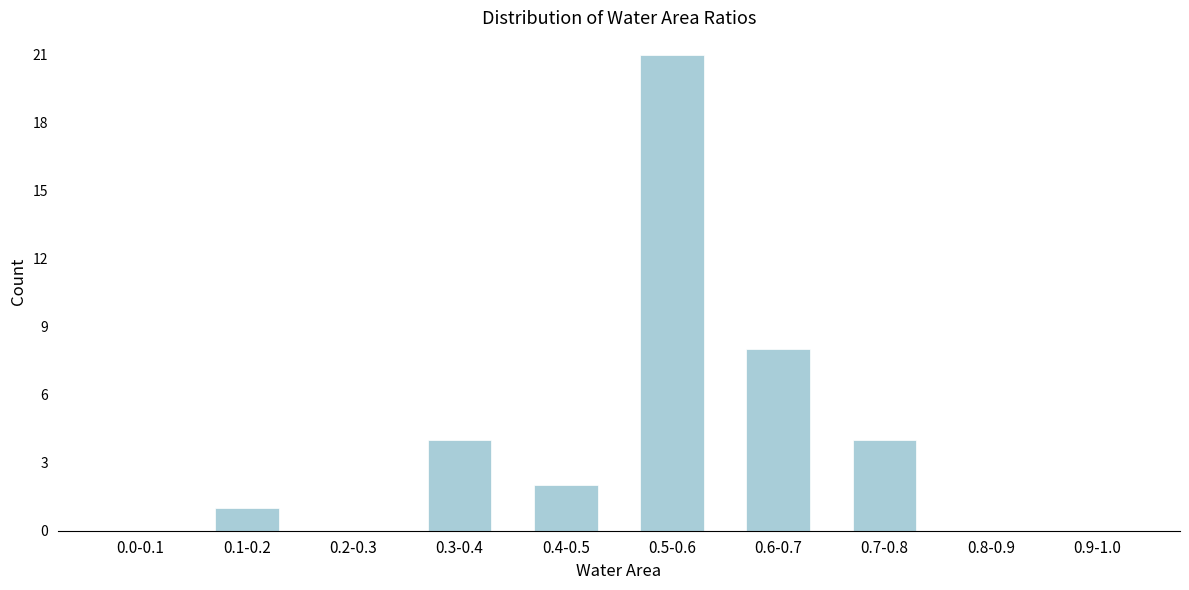

Reading right to left, extract all data points from this chart.

0.9-1.0=0	0.8-0.9=0	0.7-0.8=4	0.6-0.7=8	0.5-0.6=21	0.4-0.5=2	0.3-0.4=4	0.2-0.3=0	0.1-0.2=1	0.0-0.1=0